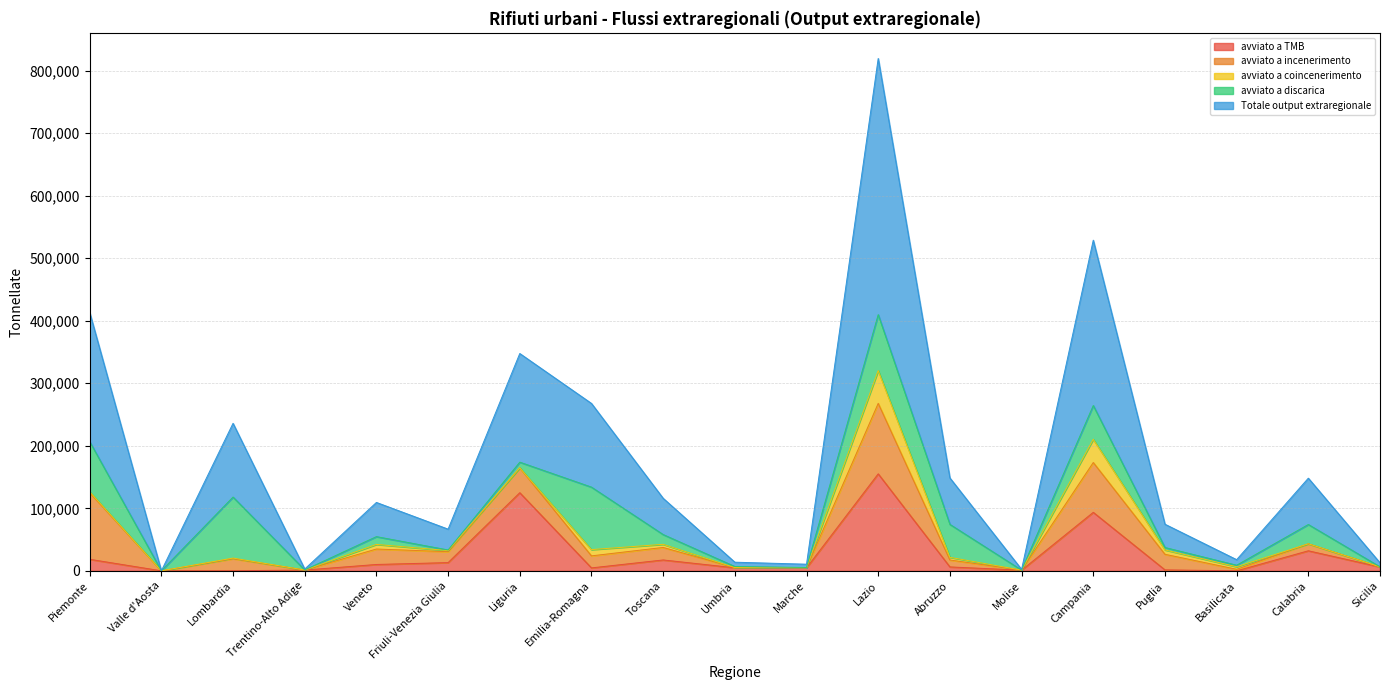

What value does the avviato a TMB series have at Calabria?

32049.9